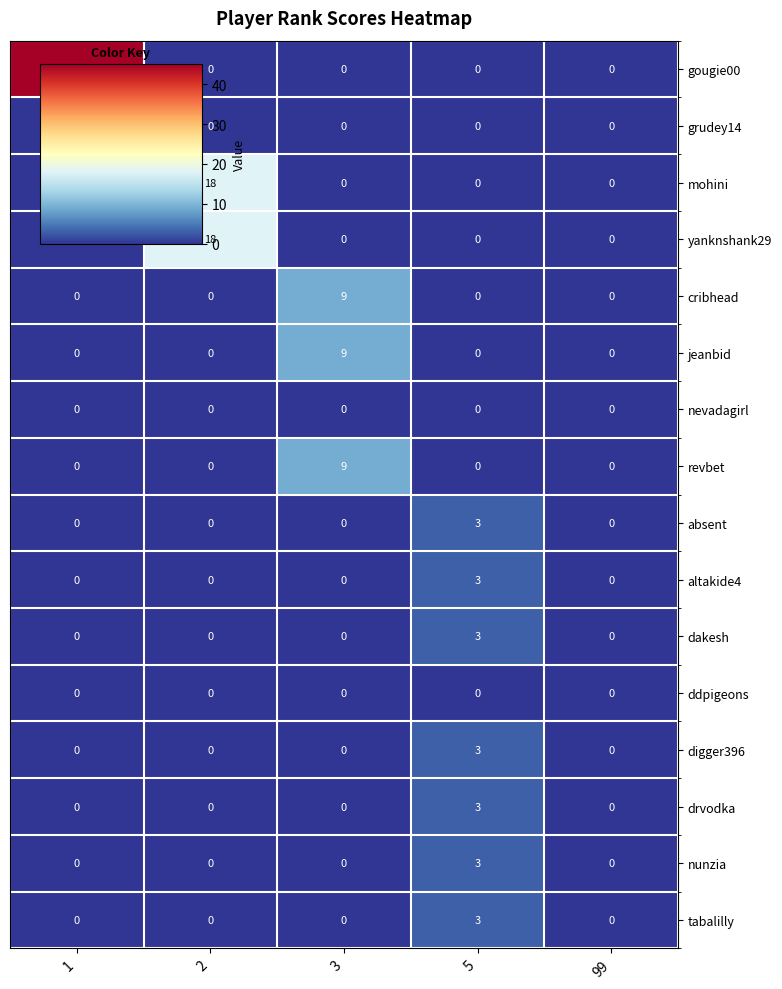

Read the revbet value at 3.

9